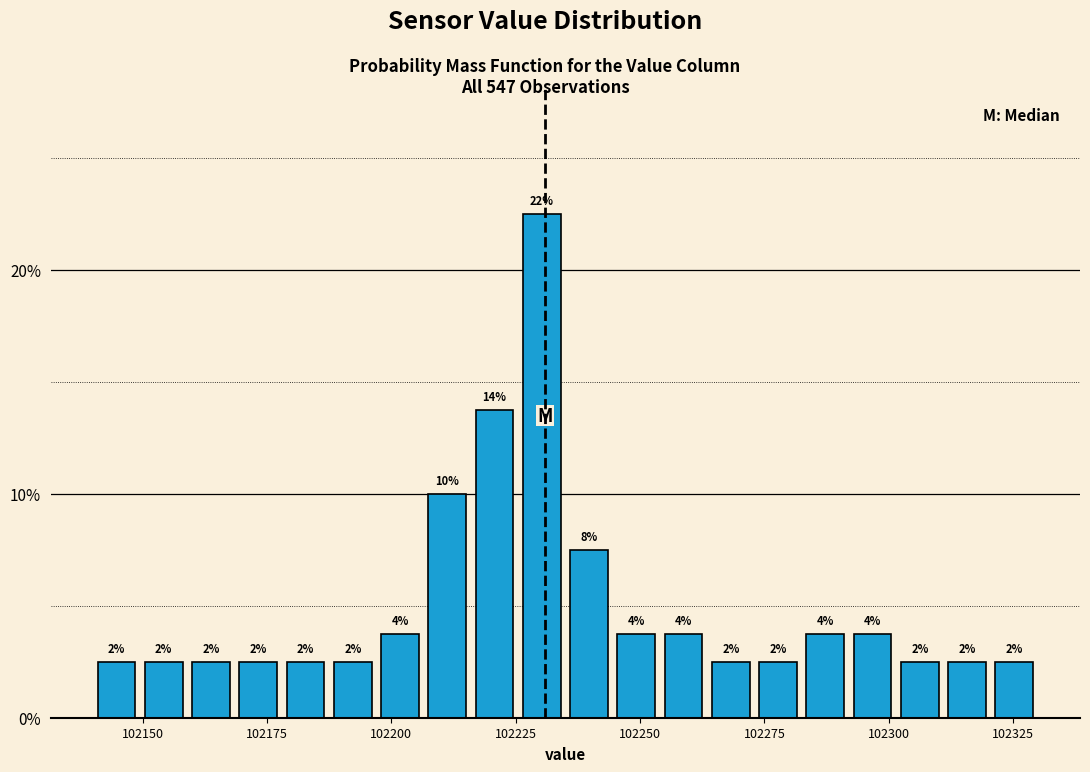

Read against the x-axis, roughly where is the centre of the tallest bar?

102230